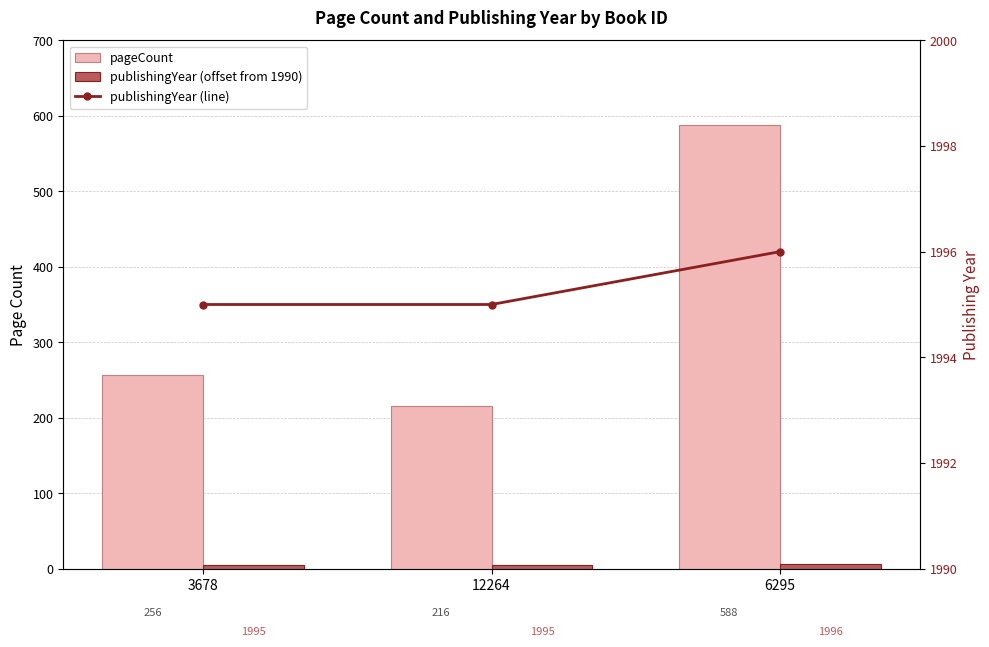

Are the bars horizontal?

No